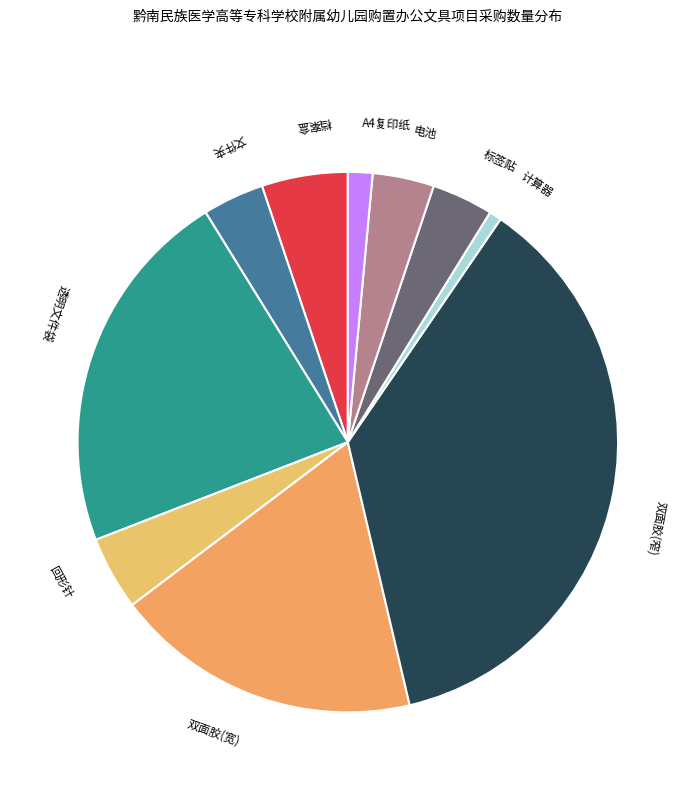

The 文件夹 slice represents 16% of the pie. True or false?

False